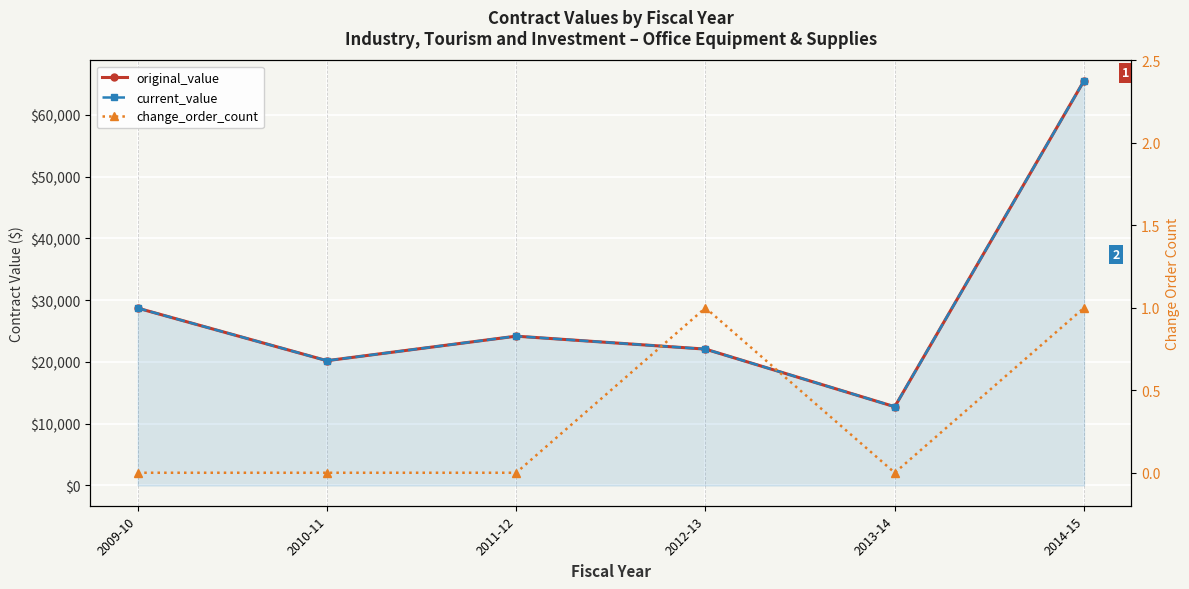

At how many categories does at least one series exceed 30164?

1